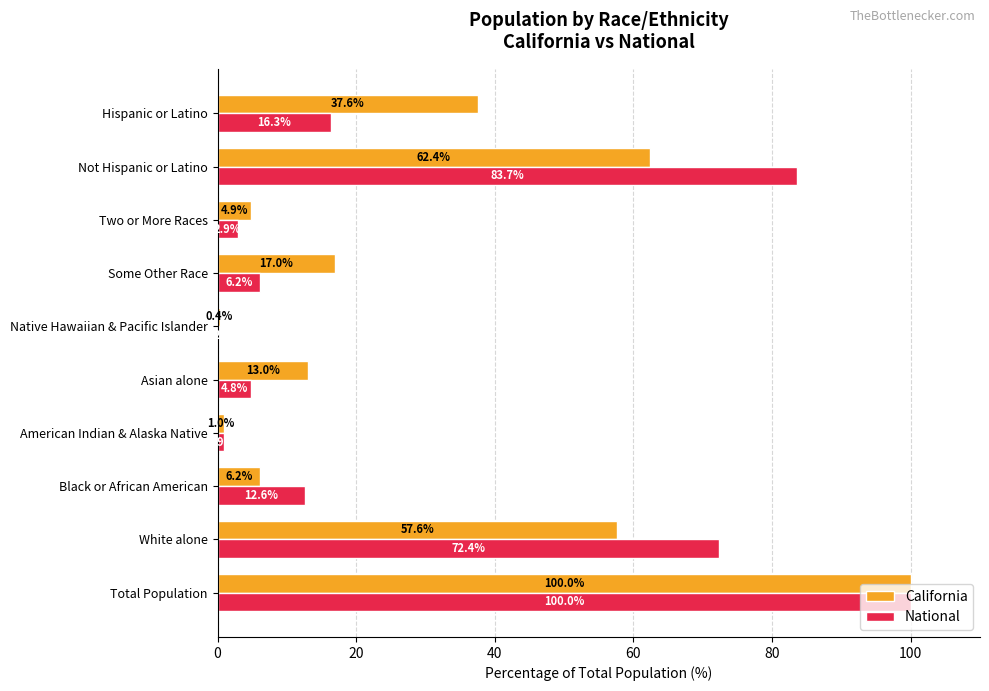

Is it true that National equals 0.2 at Native Hawaiian & Pacific Islander?

True